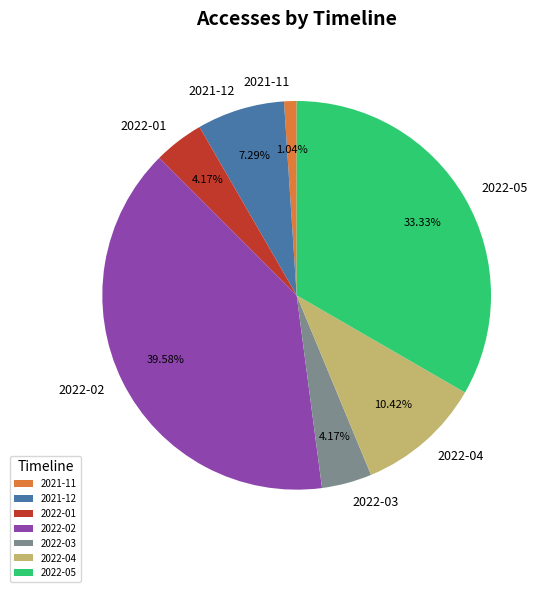

The 2021-11 slice represents 11% of the pie. True or false?

False